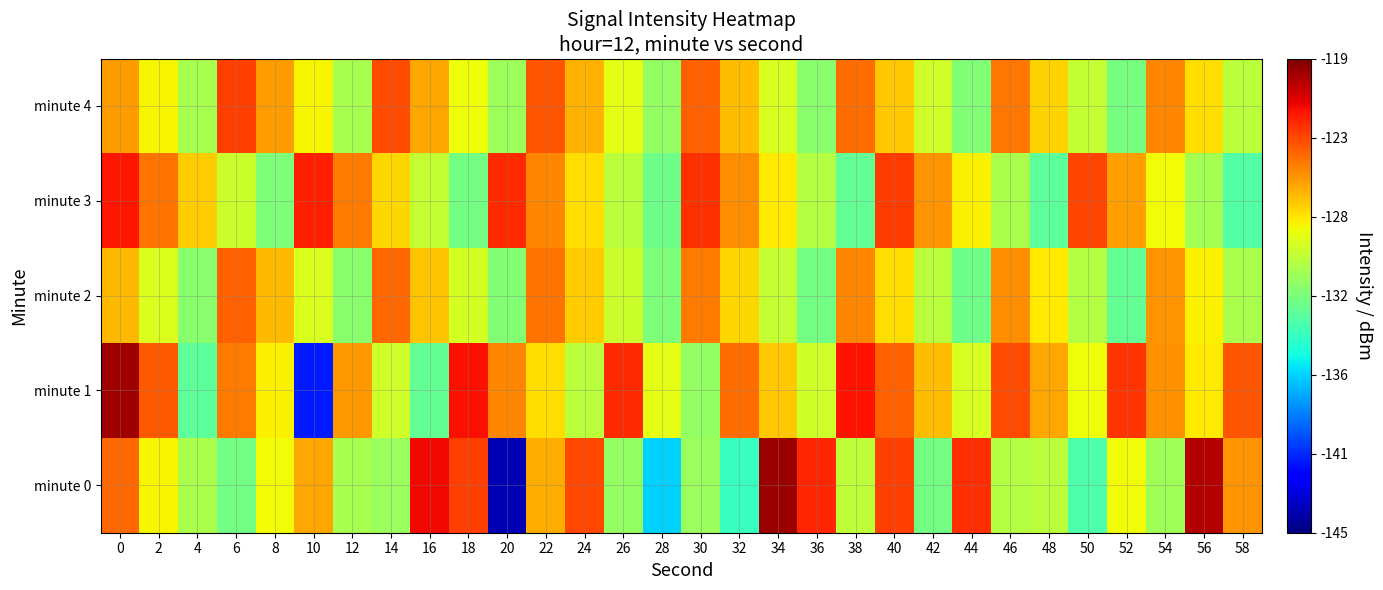

What is the difference between the highest and lowest values at 2?

5.2